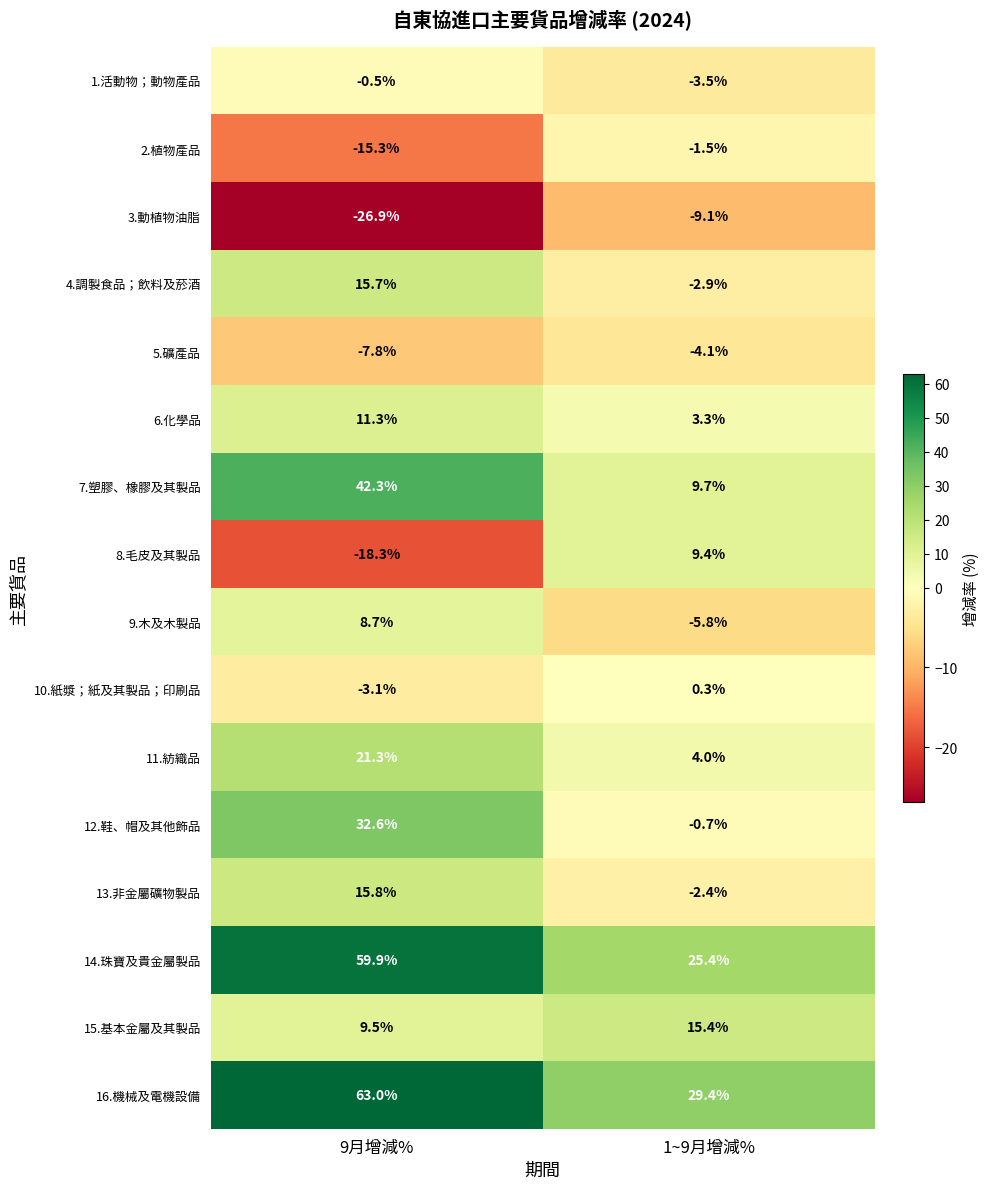

Rank the series by their maximum value, from highest to lowest.

16.機械及電機設備, 14.珠寶及貴金屬製品, 7.塑膠、橡膠及其製品, 12.鞋、帽及其他飾品, 11.紡織品, 13.非金屬礦物製品, 4.調製食品；飲料及菸酒, 15.基本金屬及其製品, 6.化學品, 8.毛皮及其製品, 9.木及木製品, 10.紙漿；紙及其製品；印刷品, 1.活動物；動物產品, 2.植物產品, 5.礦產品, 3.動植物油脂